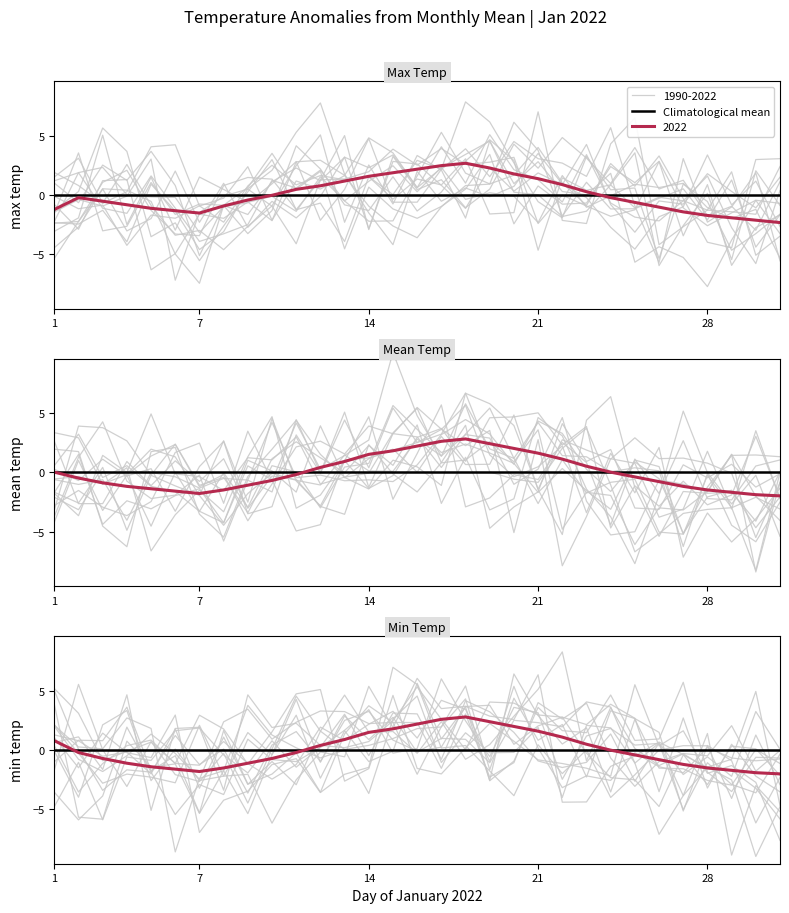

Does the chart have visible grid lines?

No